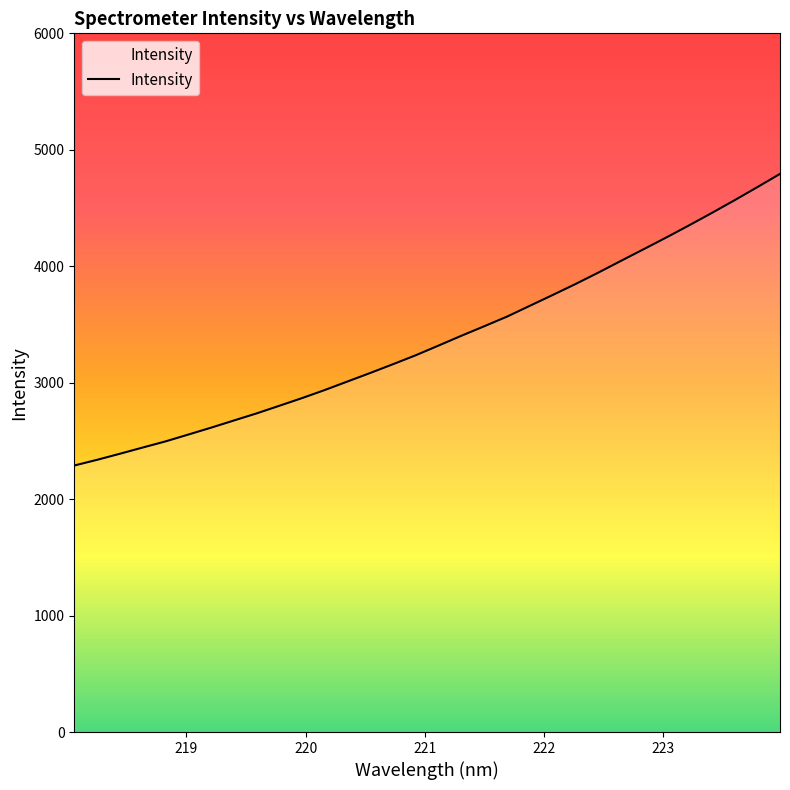

What is the difference between the maximum and minimum values?

2504.2